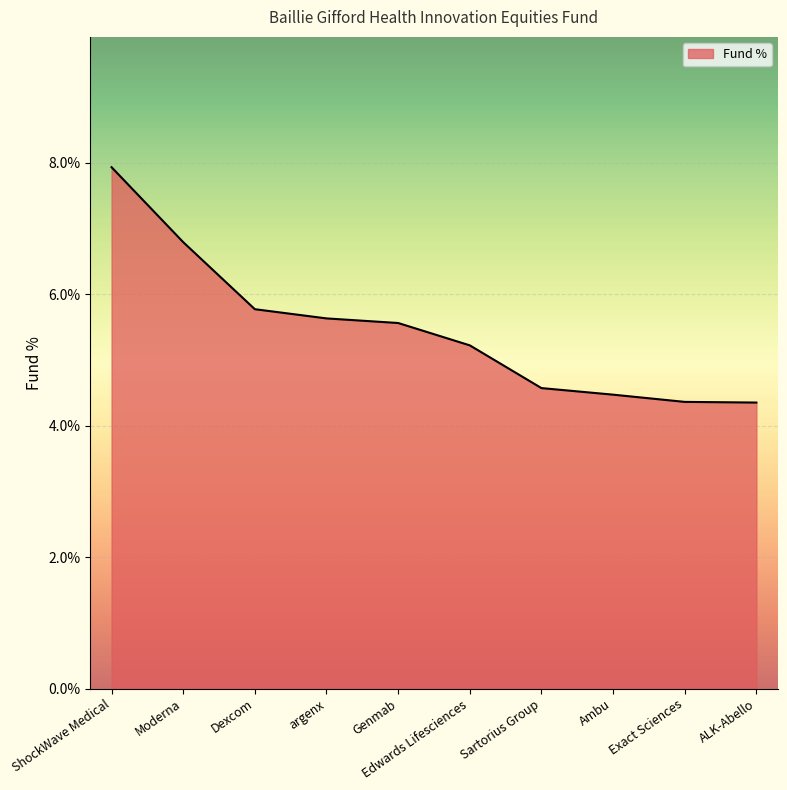

What is the greatest value displayed?

7.9